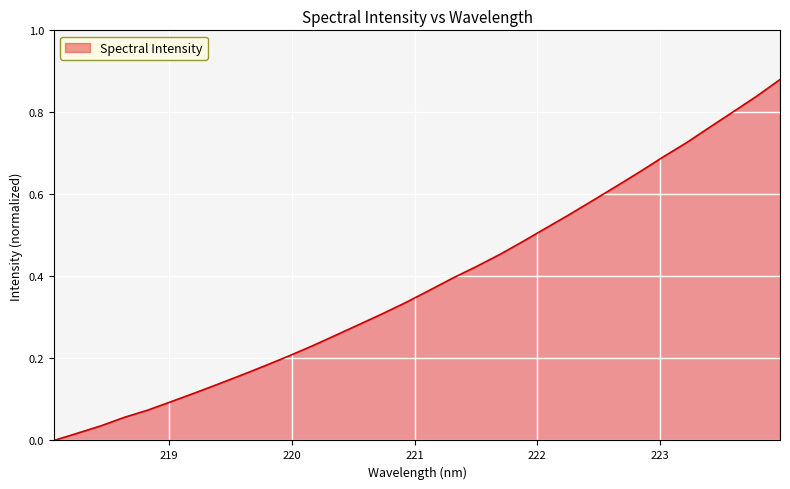

What is the difference between the maximum and minimum values?

0.9